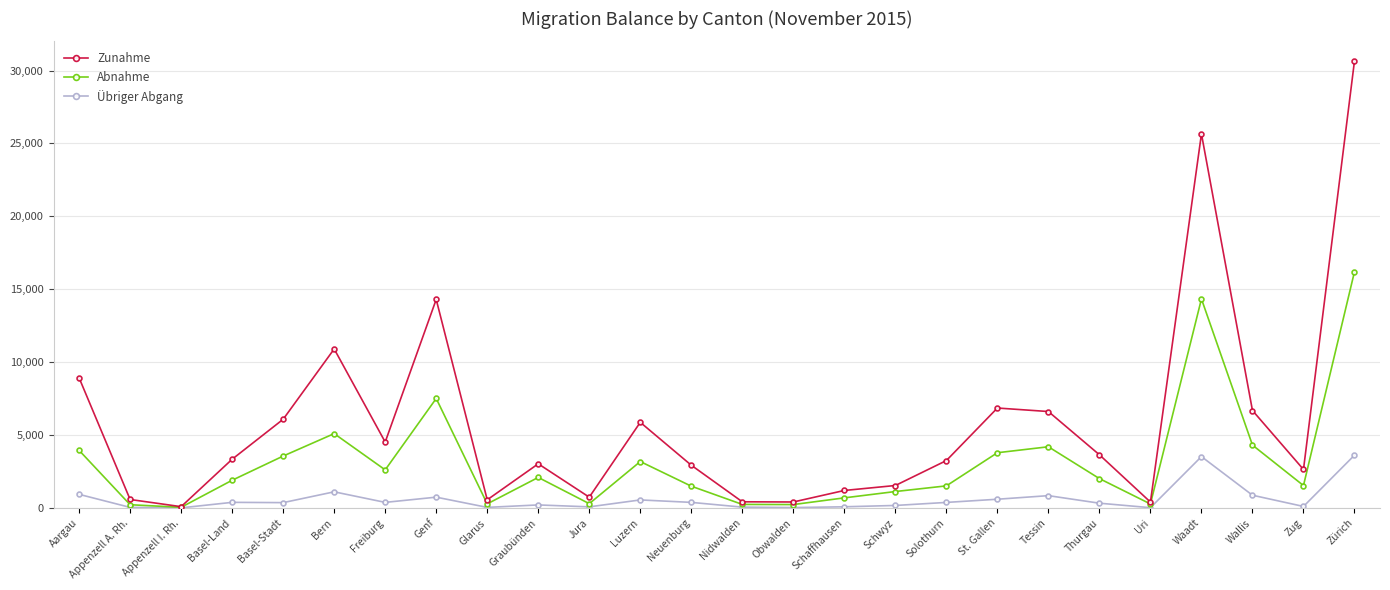

How many distinct data groups are displayed?

3